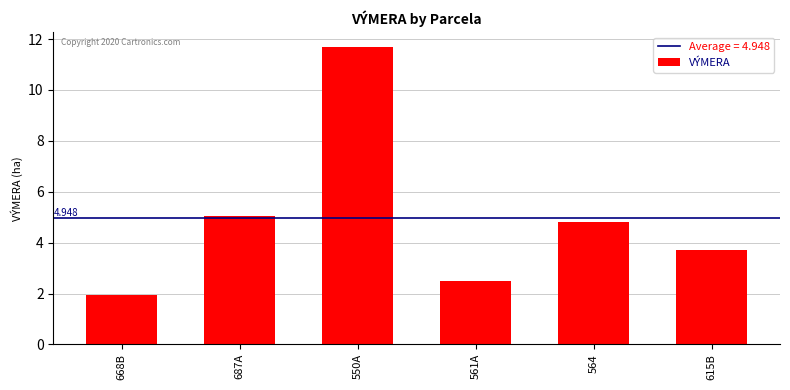

Between 687A and 564, which is larger?

687A